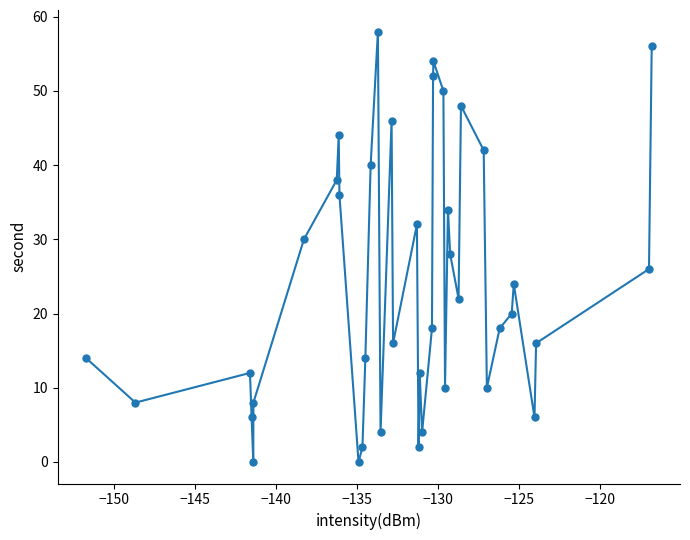

What is the average value?

24